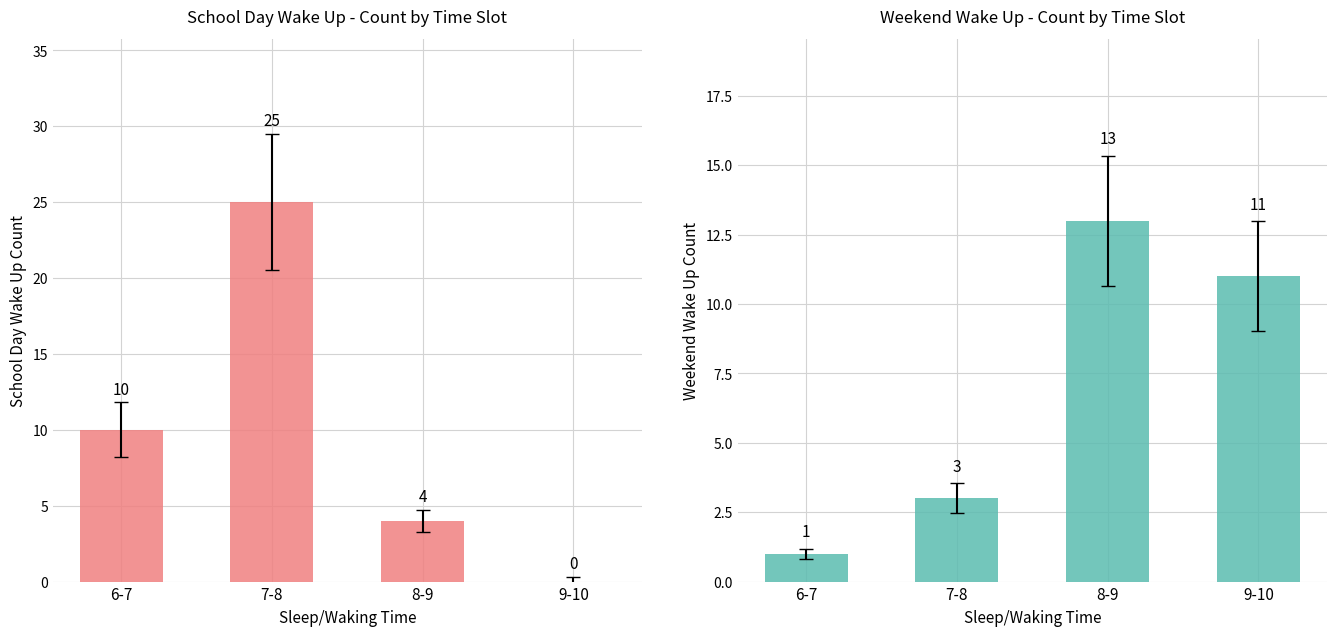

Where does the Weekend Wake Up series first go above 11?

8-9